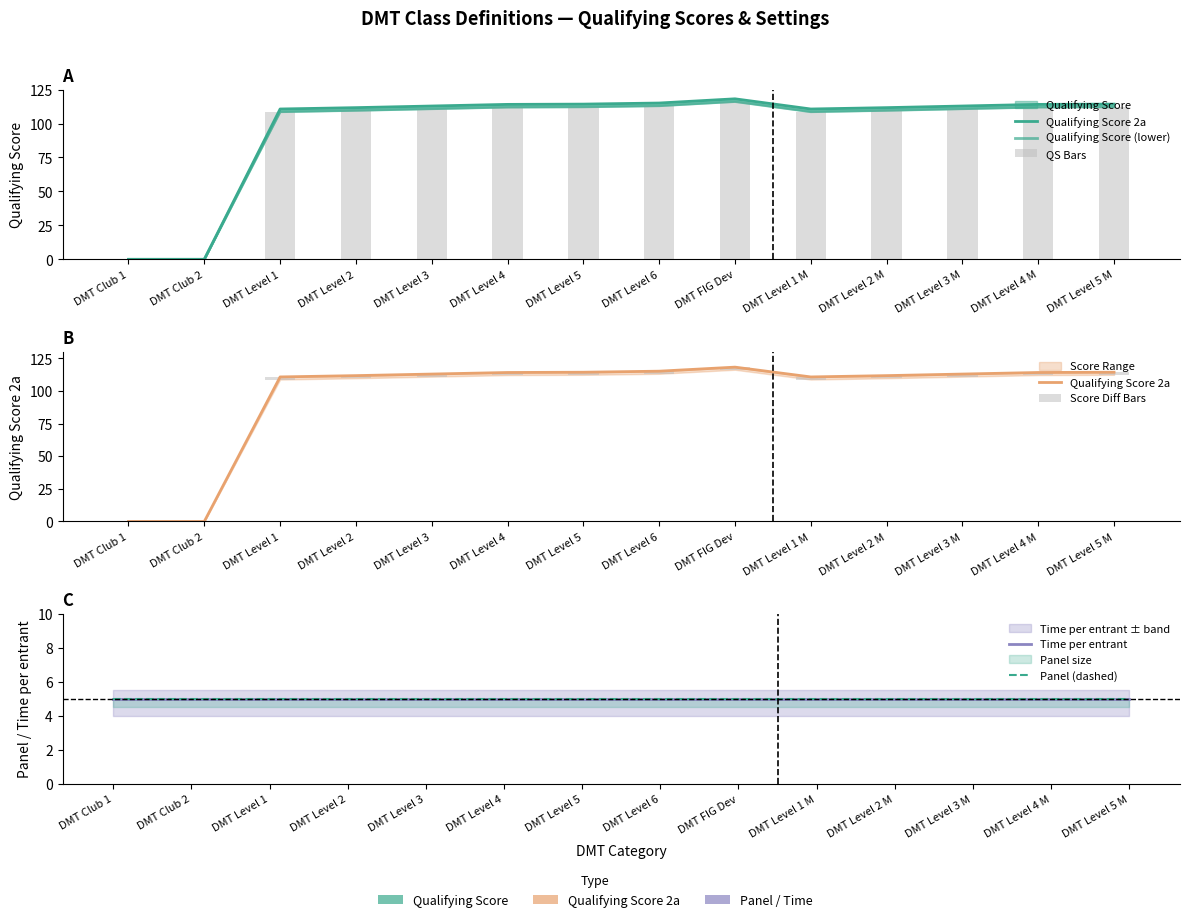

What is the difference between the maximum and second lowest values in the Qualifying Score (lower) series?

116.2